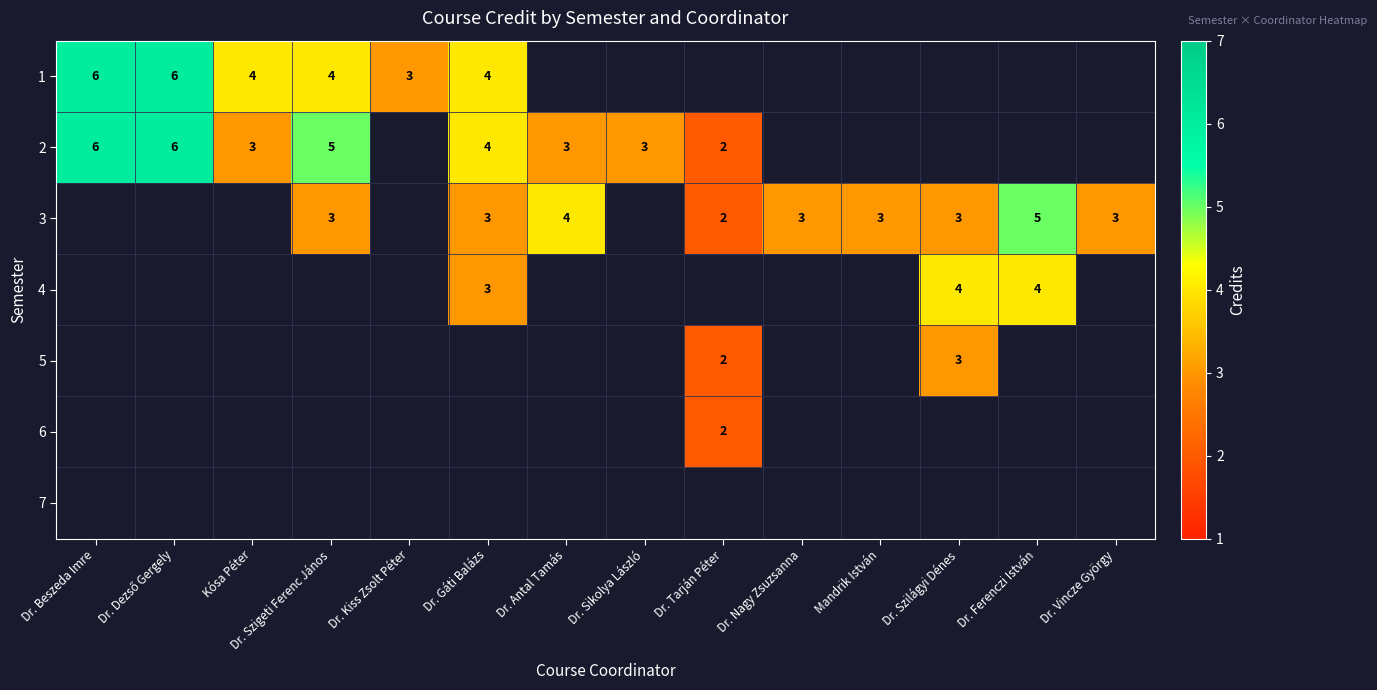

Which category has the highest value across all series?

Dr. Beszeda Imre